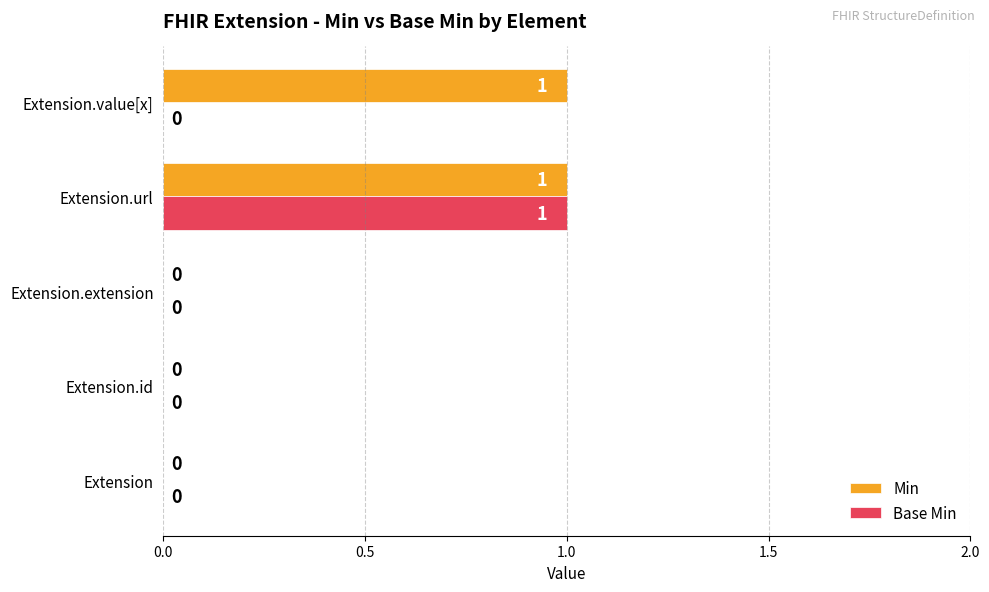

Count the Base Min values in the range 0 to 1.

5